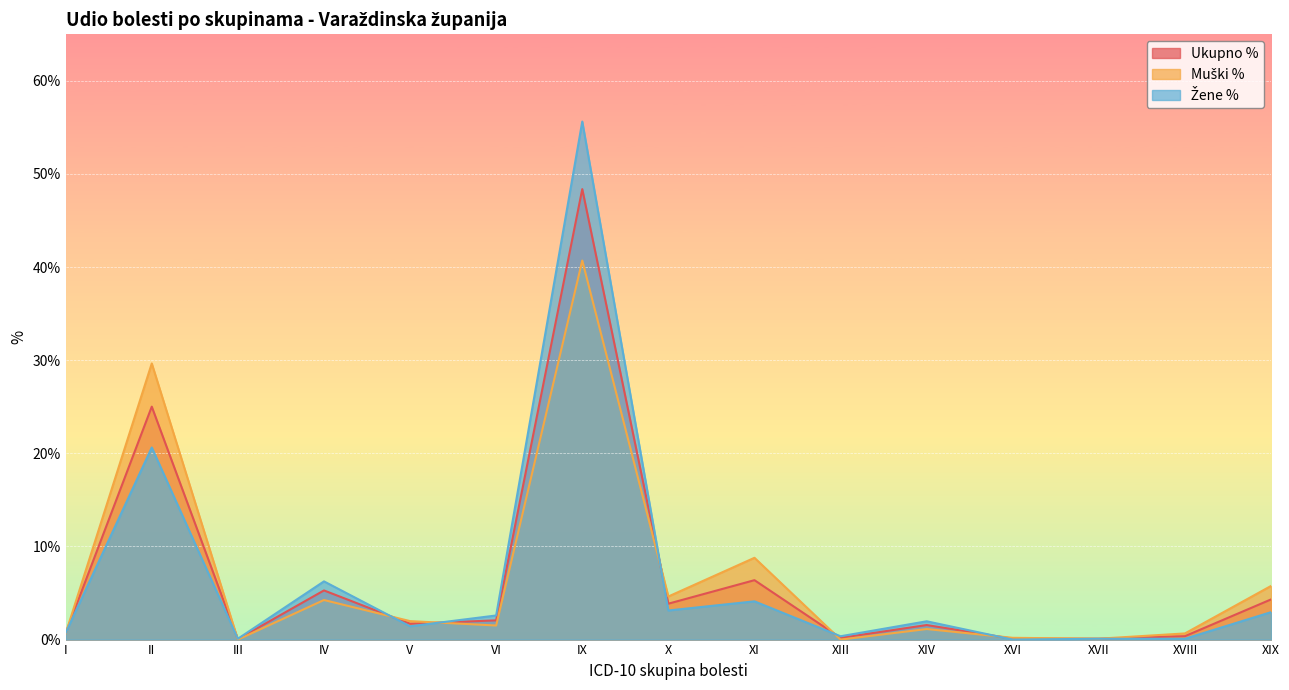

Which series has the widest spread of values?

Žene %